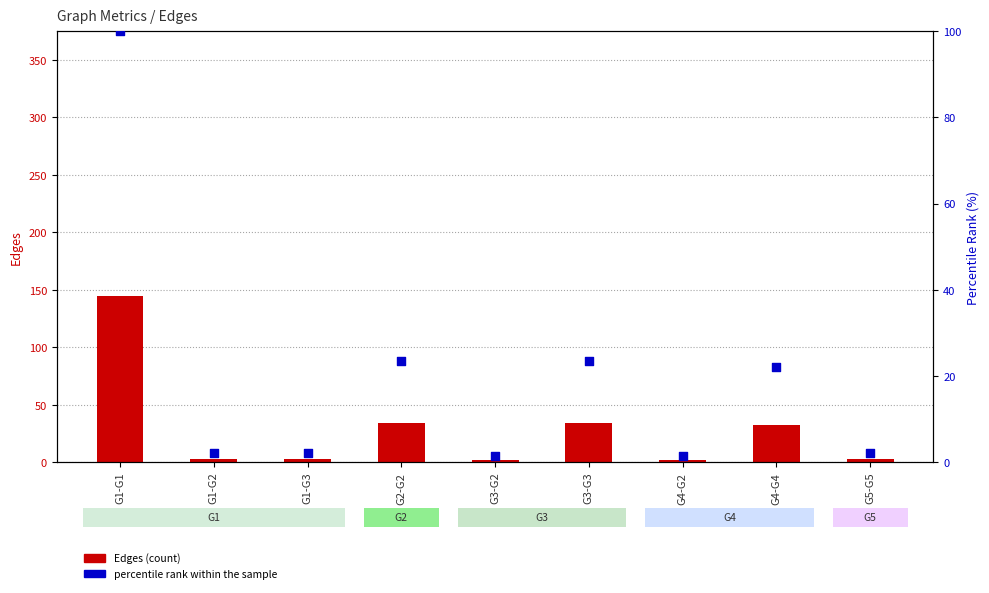

What is the total value across all series at G3-G3?

57.4